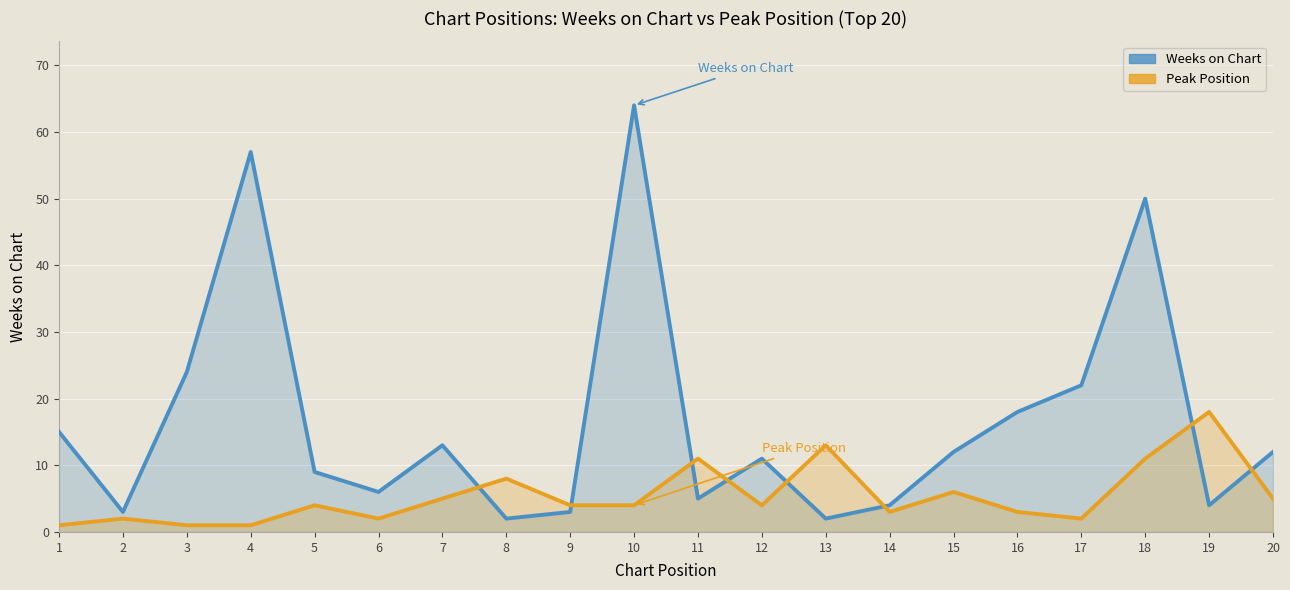

In Peak Position, how many points are higher than both neighbors (excluding endpoints)?

7